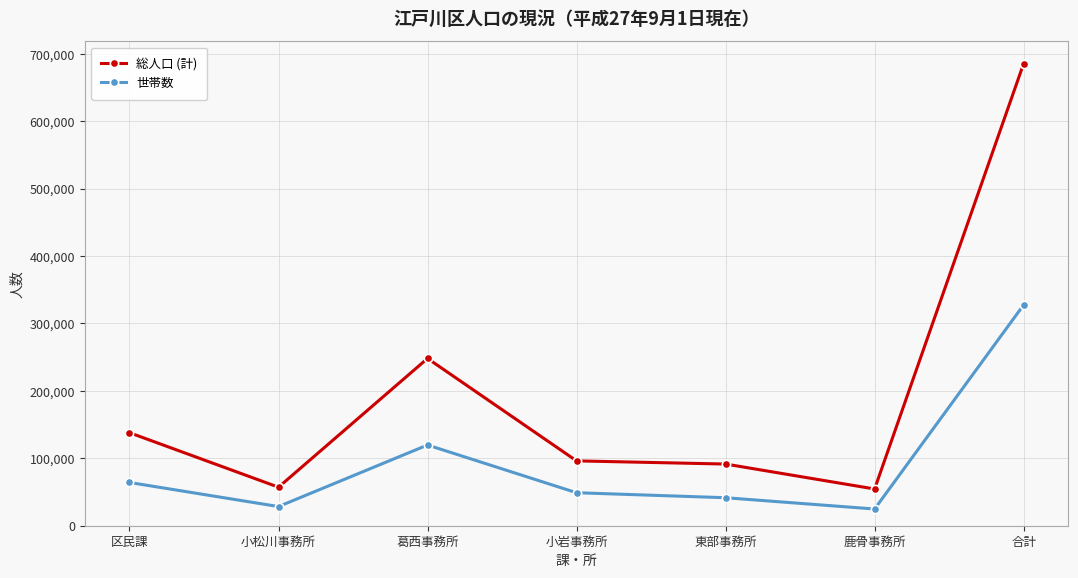

How many lines are shown in the chart?

2